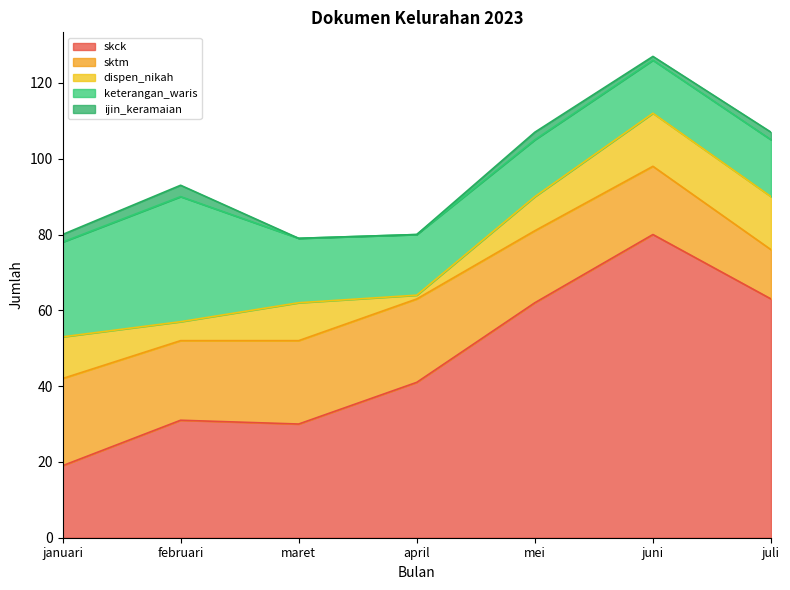

Which label corresponds to the largest value in the chart?

juni